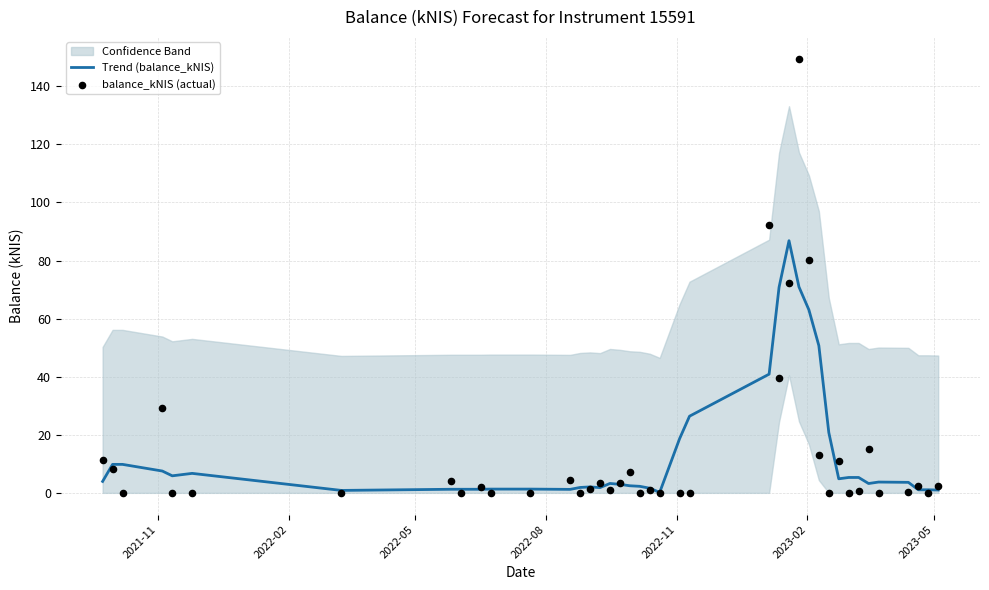

Which series contains the highest Y value?

balance_kNIS (actual)